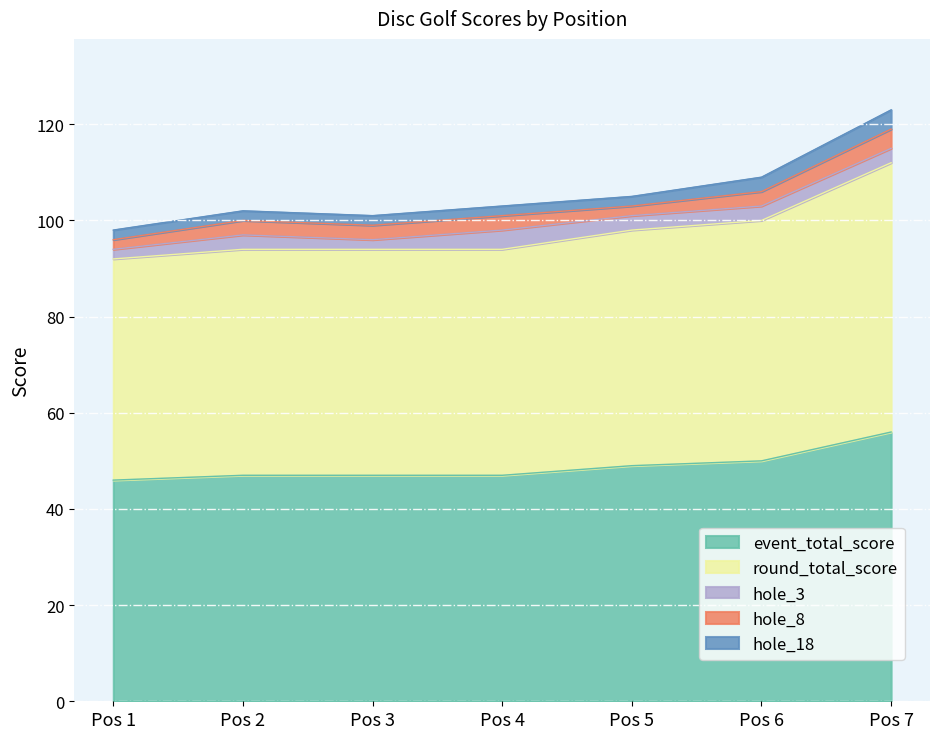

The round_total_score series shows 47 at 4. True or false?

True